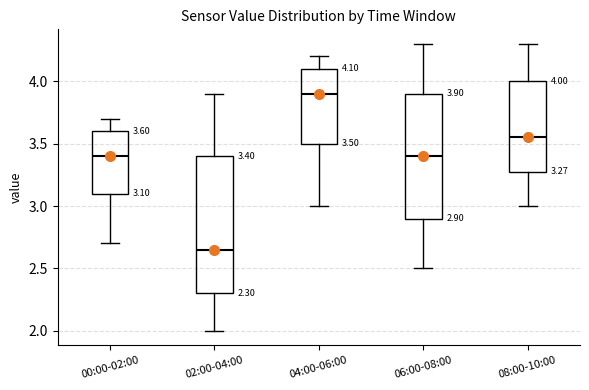

Which box has the lowest median line?

02:00-04:00